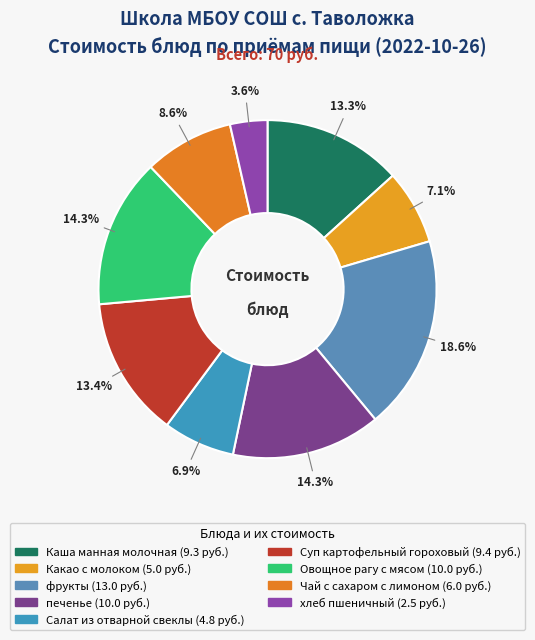

How many segments does this pie chart have?

9